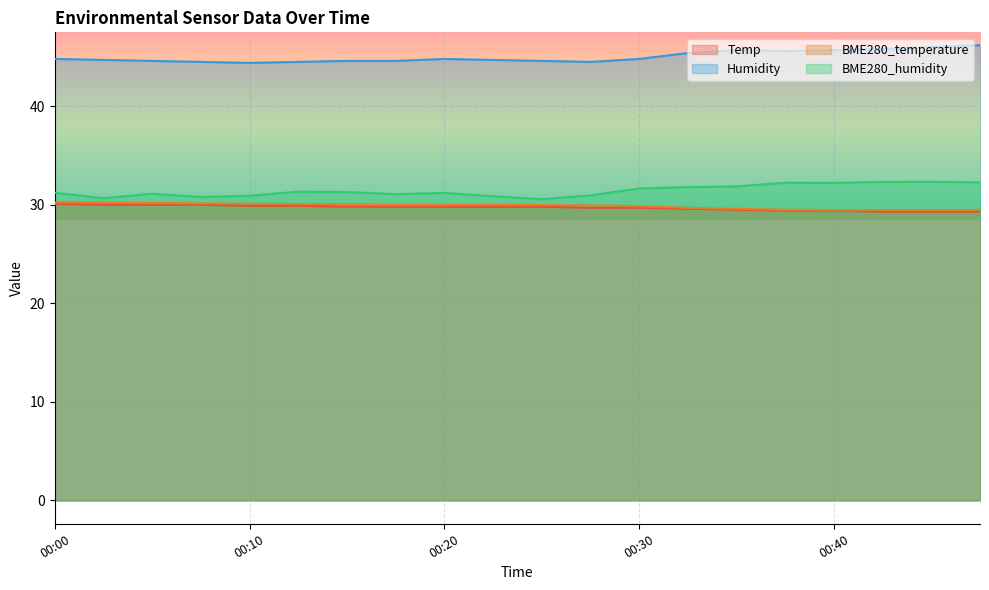

What is the spread (max minus min) of values at 00:43?

16.5